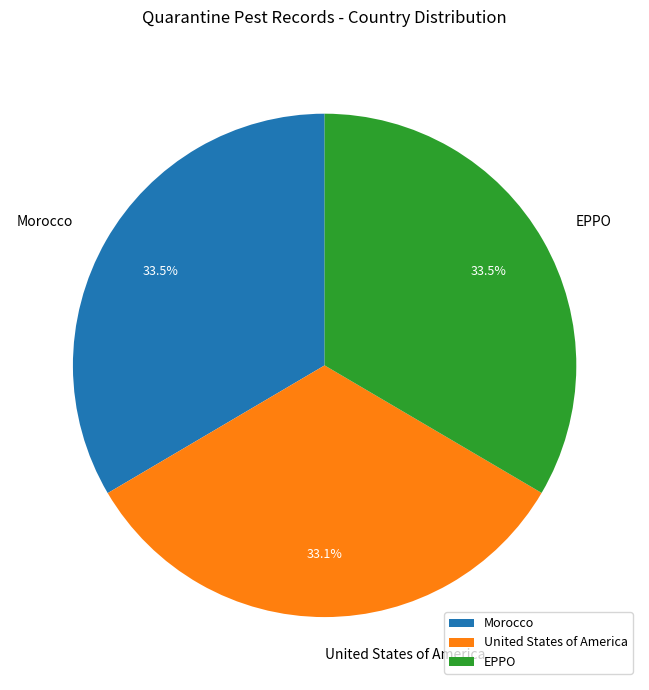

Approximately how many times larger is the value at Morocco compared to EPPO?

1.0